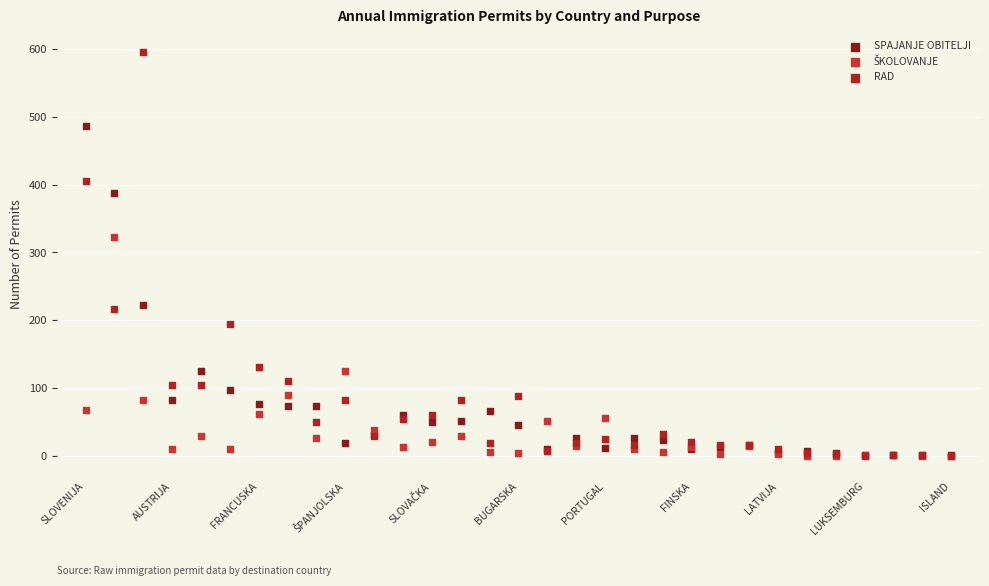

Across all series, what Y value is closest to 297?

323